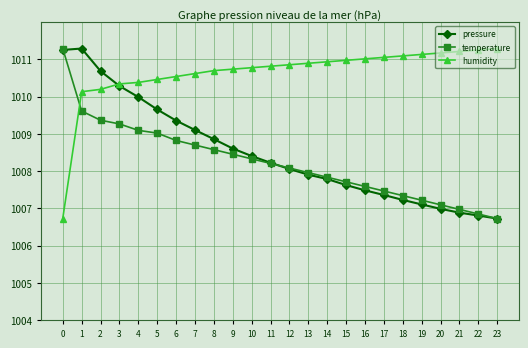

What is the minimum value for humidity?

1006.7